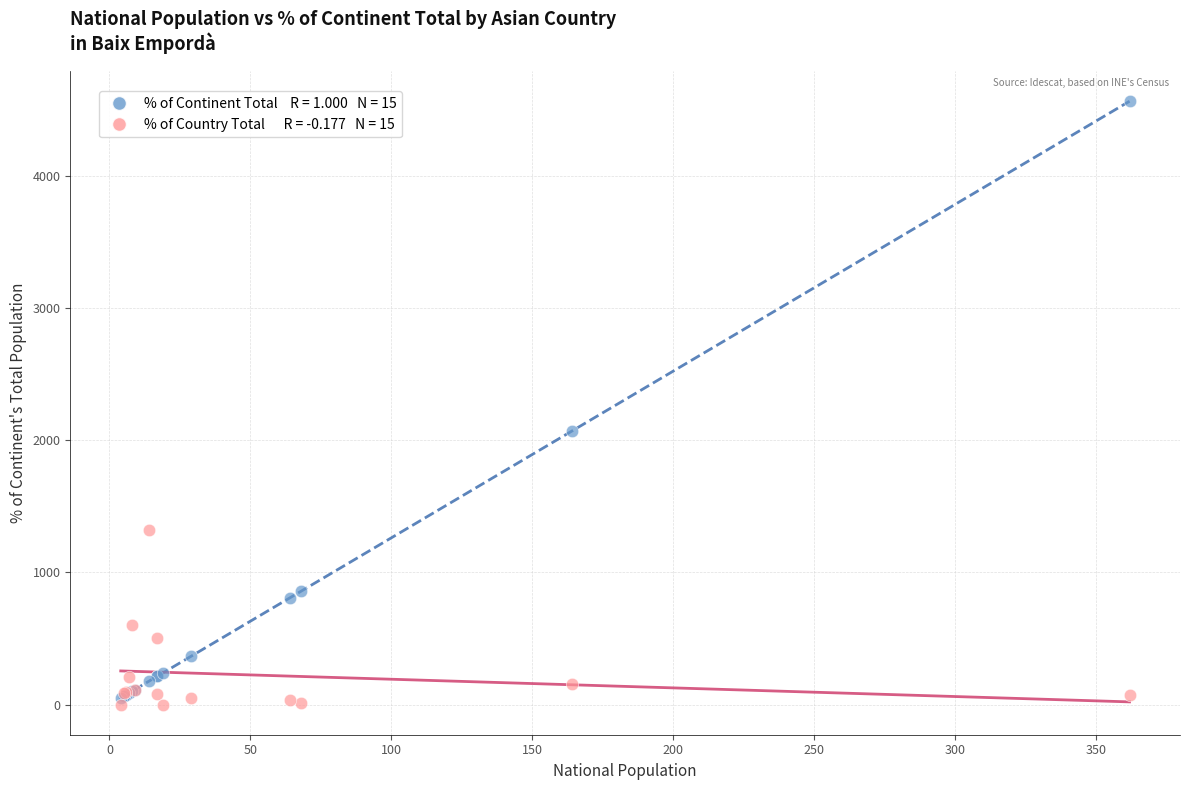

Across all series, what Y value is closest to 2282?

2068